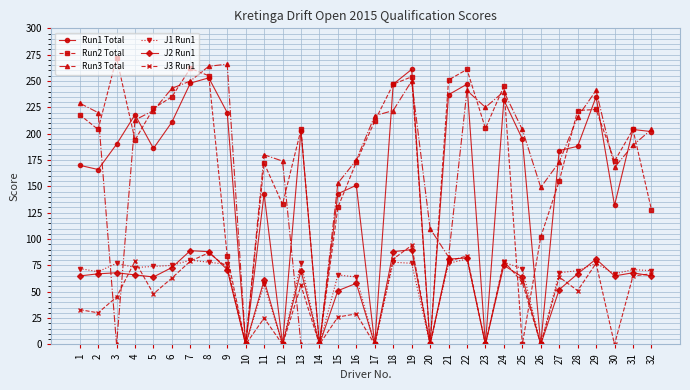

At which category does Run1 Total reach its first local peak?

4